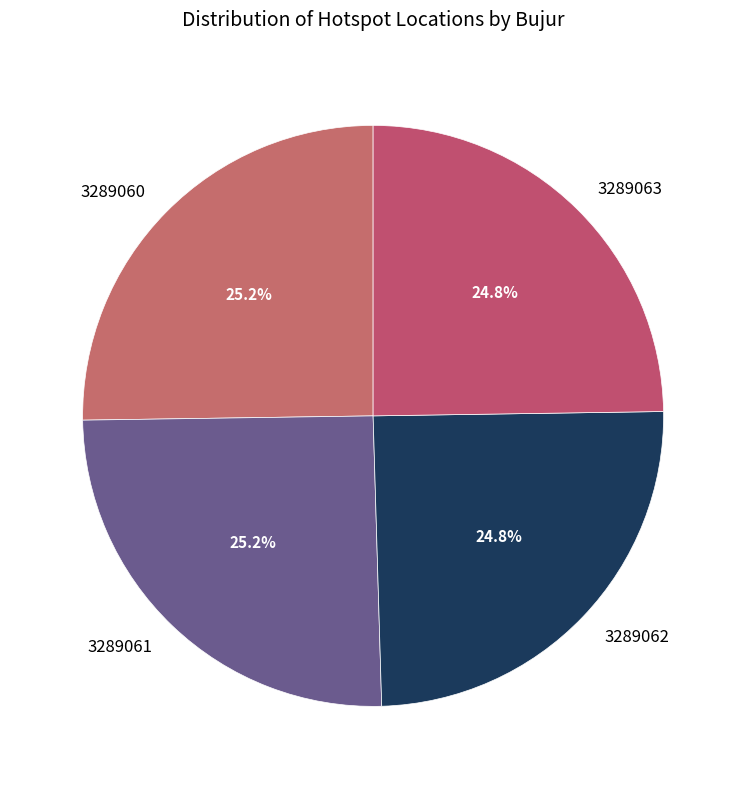

Is 3289060 the majority of the pie?

No